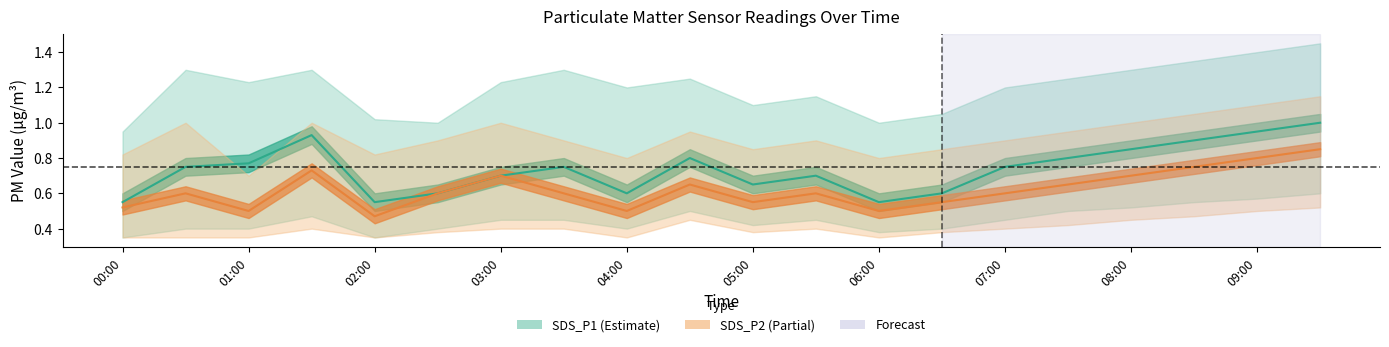

Reading left to right, extract all data points from this chart.

SDS_P1: 00:00=0.6	00:30=0.8	01:00=0.8	01:30=0.9	02:00=0.6	02:30=0.6	03:00=0.7	03:30=0.8	04:00=0.6	04:30=0.8	05:00=0.7	05:30=0.7	06:00=0.6	06:30=0.6	07:00=0.8	07:30=0.8	08:00=0.8	08:30=0.9	09:00=0.9	09:30=1.0
SDS_P1_upper: 00:00=0.9	00:30=1.3	01:00=1.2	01:30=1.3	02:00=1.0	02:30=1.0	03:00=1.2	03:30=1.3	04:00=1.2	04:30=1.2	05:00=1.1	05:30=1.1	06:00=1.0	06:30=1.1	07:00=1.2	07:30=1.2	08:00=1.3	08:30=1.4	09:00=1.4	09:30=1.4
SDS_P1_lower: 00:00=0.3	00:30=0.4	01:00=0.4	01:30=0.5	02:00=0.3	02:30=0.4	03:00=0.5	03:30=0.5	04:00=0.4	04:30=0.5	05:00=0.4	05:30=0.5	06:00=0.4	06:30=0.4	07:00=0.5	07:30=0.5	08:00=0.5	08:30=0.6	09:00=0.6	09:30=0.6
SDS_P2: 00:00=0.5	00:30=0.6	01:00=0.5	01:30=0.7	02:00=0.5	02:30=0.6	03:00=0.7	03:30=0.6	04:00=0.5	04:30=0.7	05:00=0.6	05:30=0.6	06:00=0.5	06:30=0.6	07:00=0.6	07:30=0.7	08:00=0.7	08:30=0.8	09:00=0.8	09:30=0.8
SDS_P2_upper: 00:00=0.8	00:30=1.0	01:00=0.7	01:30=1.0	02:00=0.8	02:30=0.9	03:00=1.0	03:30=0.9	04:00=0.8	04:30=0.9	05:00=0.8	05:30=0.9	06:00=0.8	06:30=0.8	07:00=0.9	07:30=0.9	08:00=1.0	08:30=1.1	09:00=1.1	09:30=1.1
SDS_P2_lower: 00:00=0.3	00:30=0.3	01:00=0.3	01:30=0.4	02:00=0.3	02:30=0.4	03:00=0.4	03:30=0.4	04:00=0.3	04:30=0.5	05:00=0.4	05:30=0.4	06:00=0.3	06:30=0.4	07:00=0.4	07:30=0.4	08:00=0.5	08:30=0.5	09:00=0.5	09:30=0.5